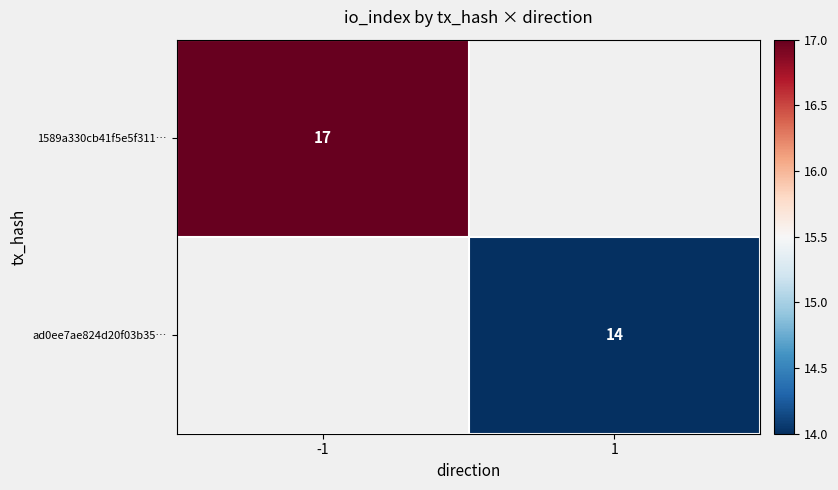

Which label corresponds to the smallest value in the chart?

1